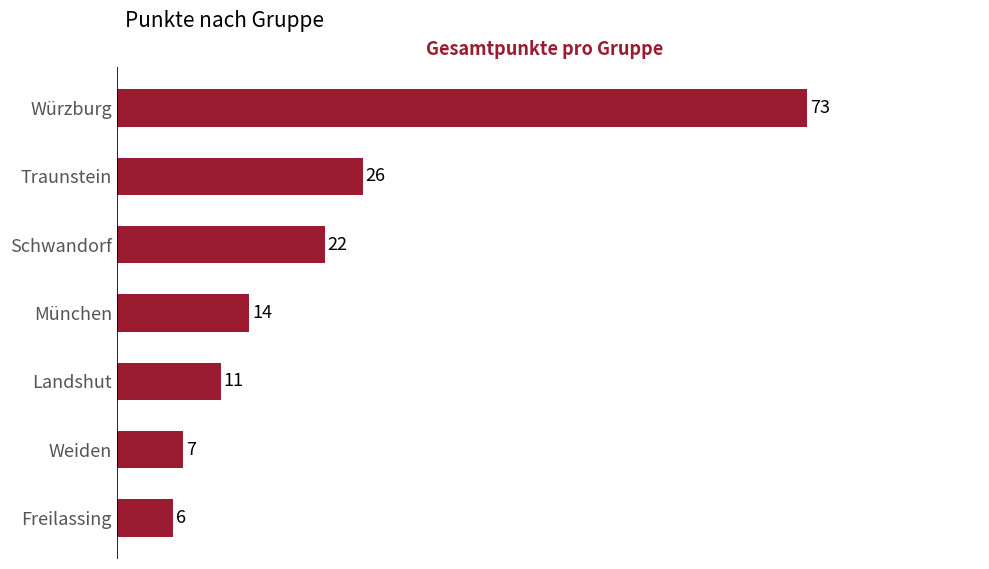

Are the bars horizontal?

Yes